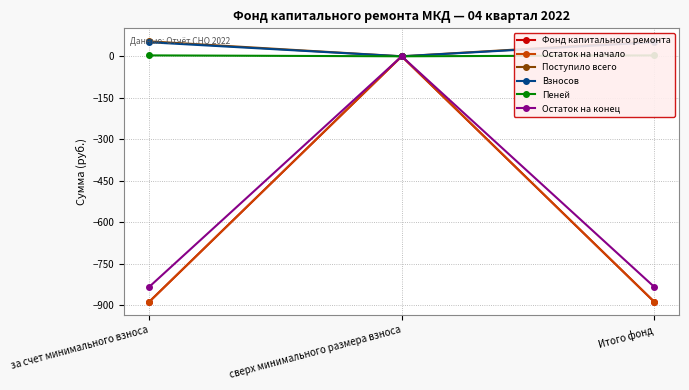

What is the minimum value shown in the chart?

-887.4